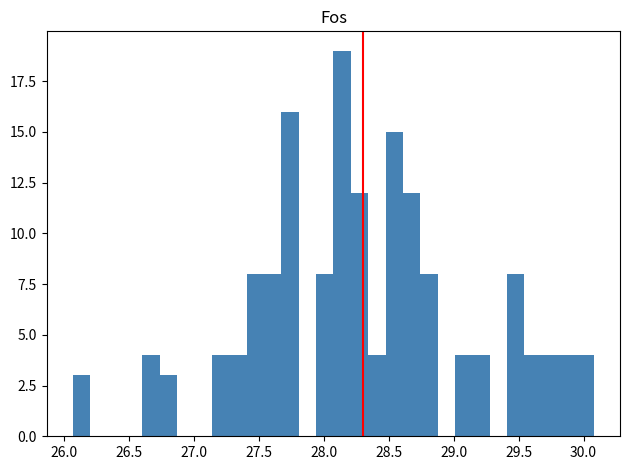

Around what value on the x-axis is the tallest bar? Give the approximate position of its centre, as read against the axis.

28.15